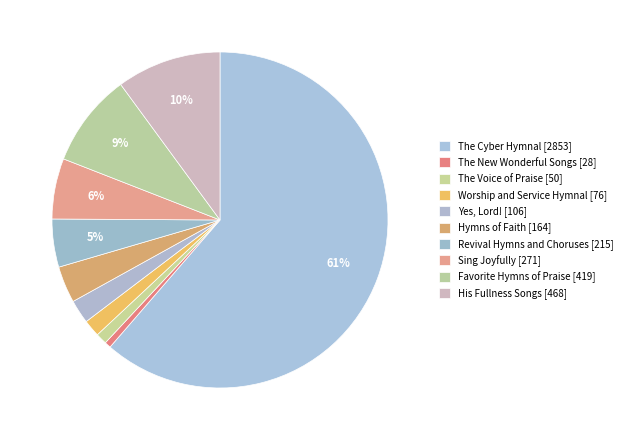

Is it true that Sing Joyfully is 6% of the pie?

True